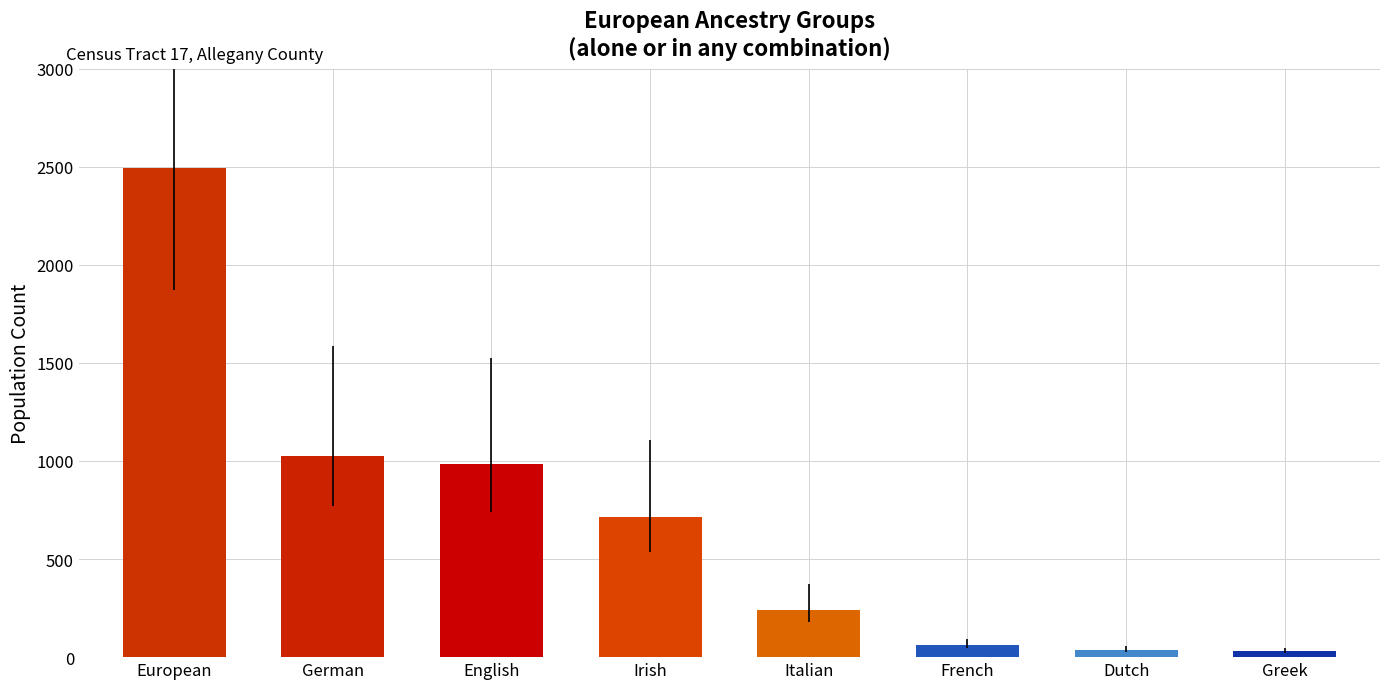

Which has a higher value, German or Dutch?

German